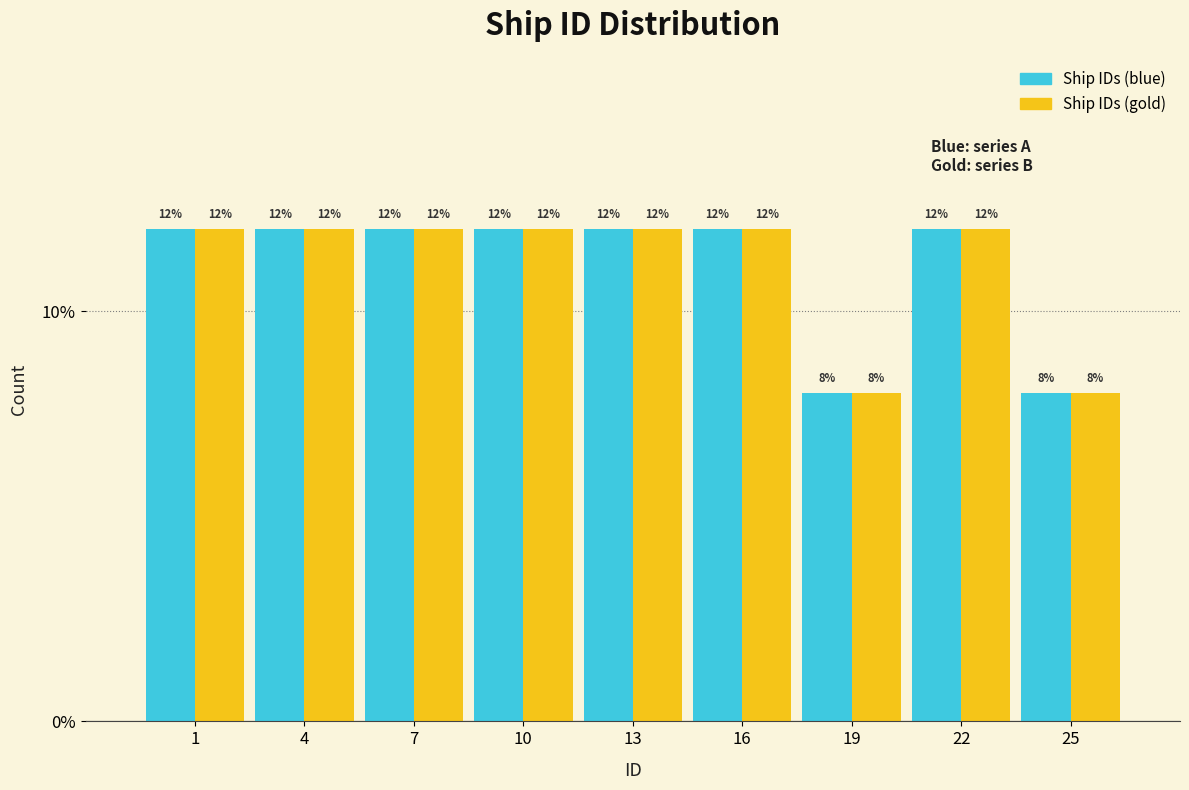

Are the bars horizontal?

No